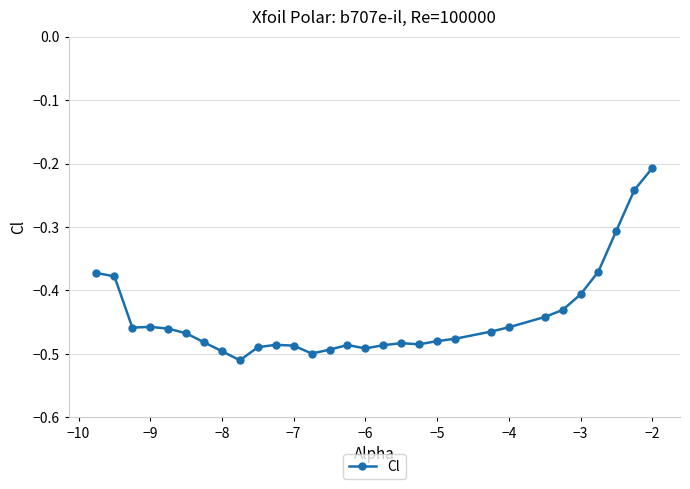

What is the difference between the second highest and second lowest values?

0.3